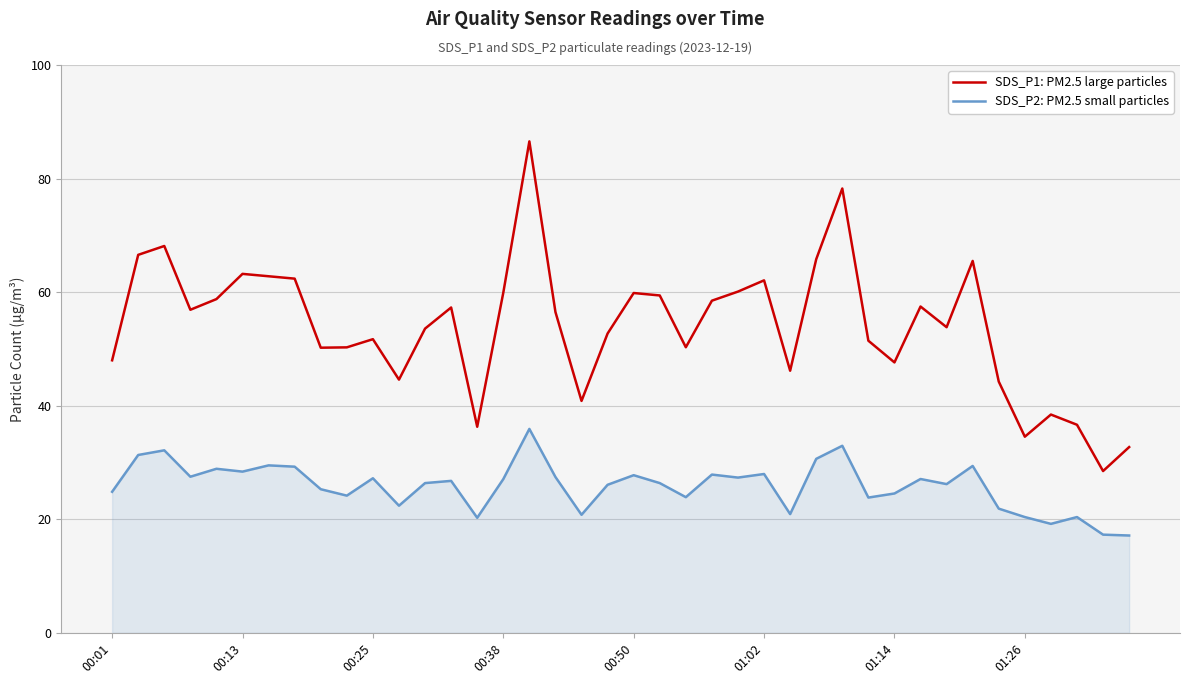

True or false: SDS_P1: PM2.5 large particles and SDS_P2: PM2.5 small particles intersect in this chart.

False